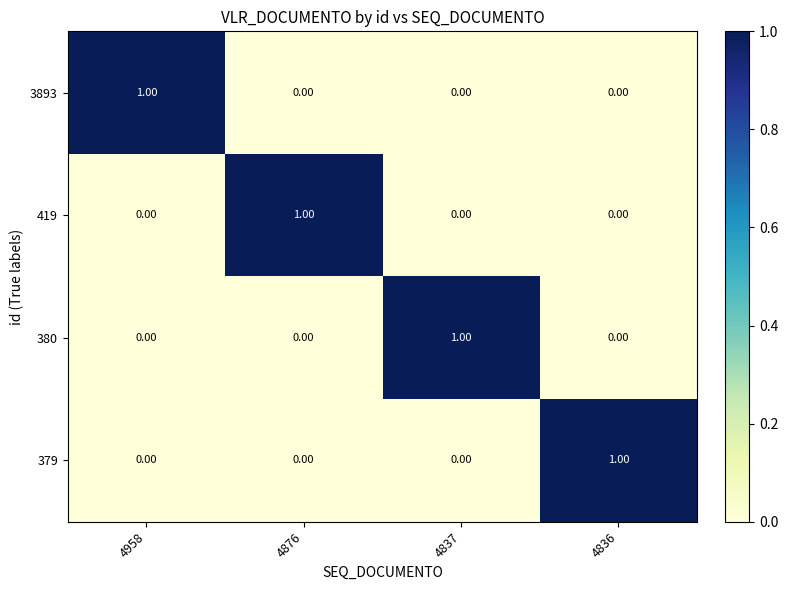

At how many categories does at least one series exceed 0?

4